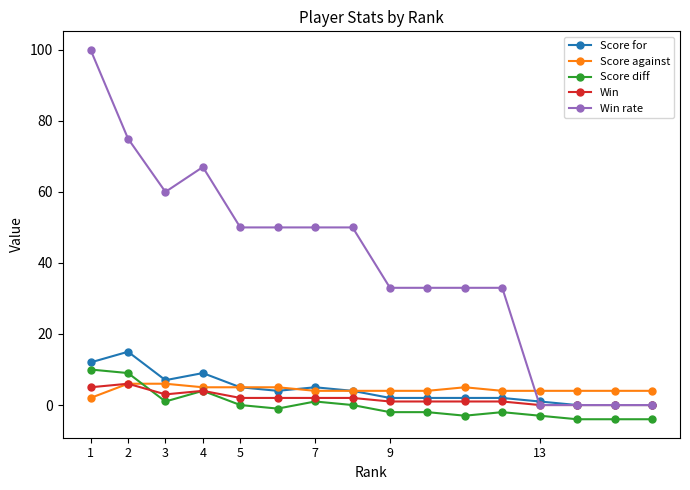

What is the maximum value shown in the chart?

100